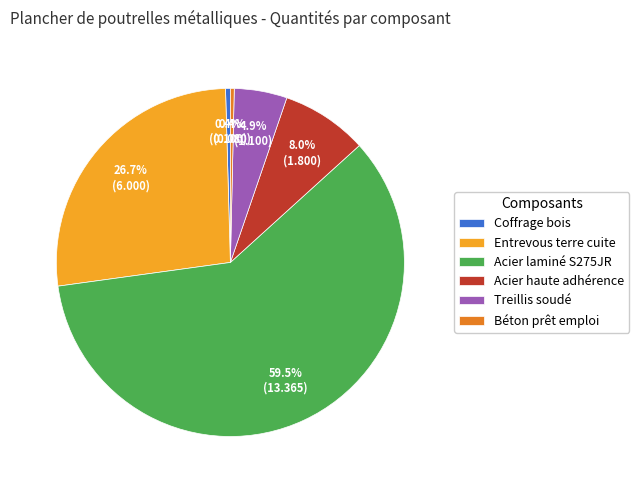

Which category has the biggest portion of the pie?

Acier laminé S275JR